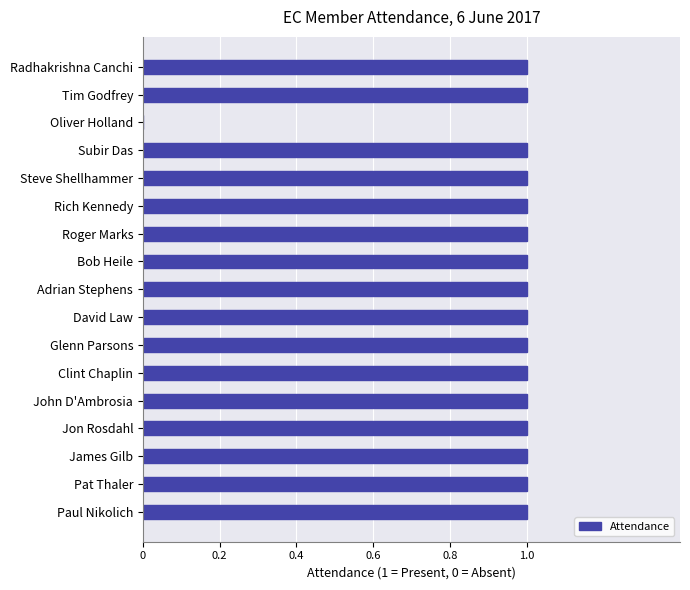

What is the ratio of the value at Jon Rosdahl to the value at Tim Godfrey?

1.0